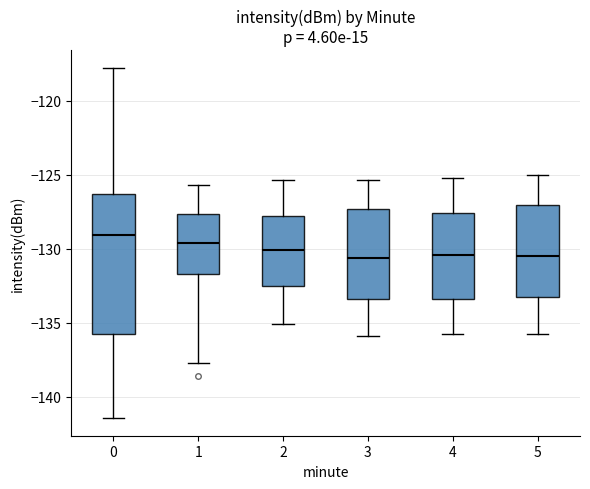

Reading left to right, read every box against the y-axis: the position of its median line, the range the box covers, and the ends of its whiskers. The values are not printed on the chart, so give them approximately, as read against the axis.

0: median -129.0, box -136.0 to -126.5, whiskers -141.5 to -117.5
1: median -129.5, box -131.5 to -127.5, whiskers -138.0 to -125.5
2: median -130.0, box -132.5 to -128.0, whiskers -135.0 to -125.5
3: median -130.5, box -133.5 to -127.5, whiskers -136.0 to -125.5
4: median -130.5, box -133.5 to -127.5, whiskers -136.0 to -125.0
5: median -130.5, box -133.5 to -127.0, whiskers -136.0 to -125.0